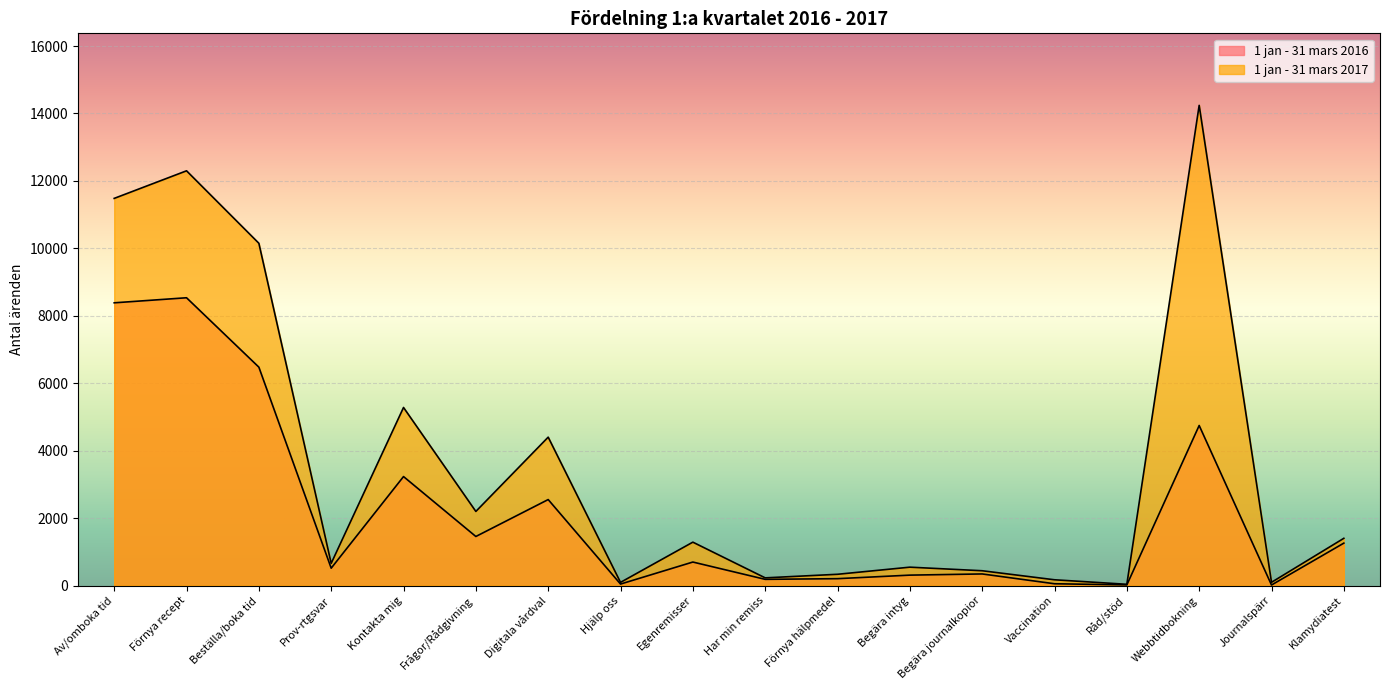

How many values in the 1 jan - 31 mars 2017 series are below 1286?

9